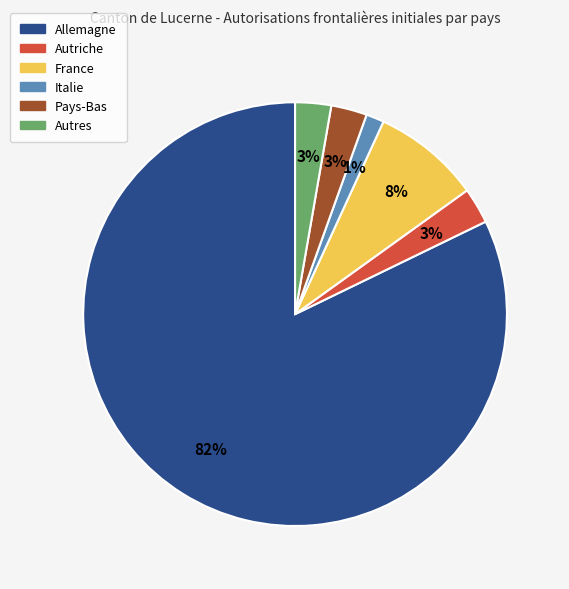

Which category has the biggest portion of the pie?

Allemagne